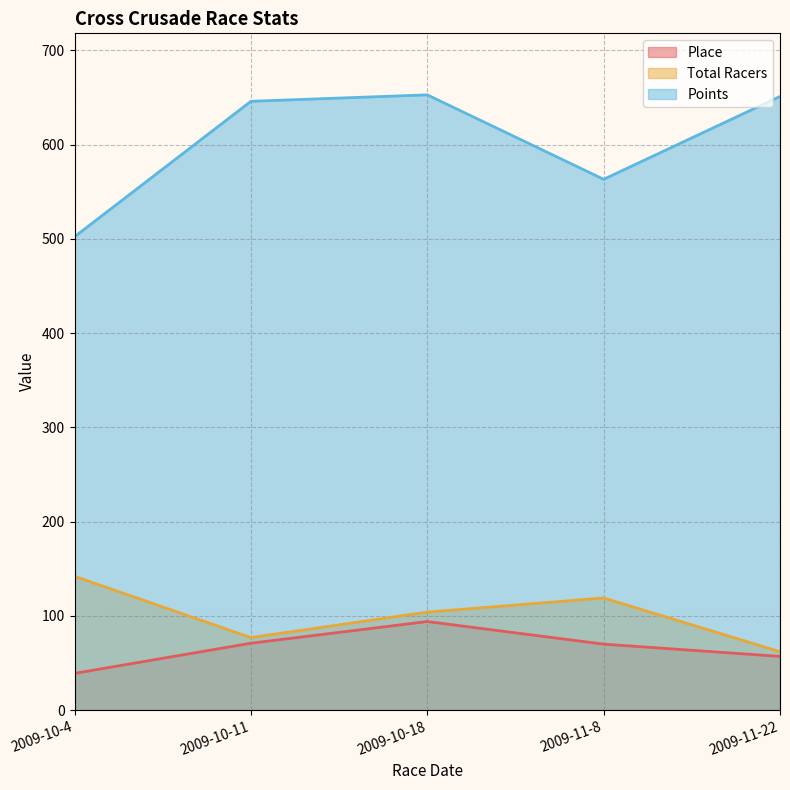

How many series are shown in this chart?

3